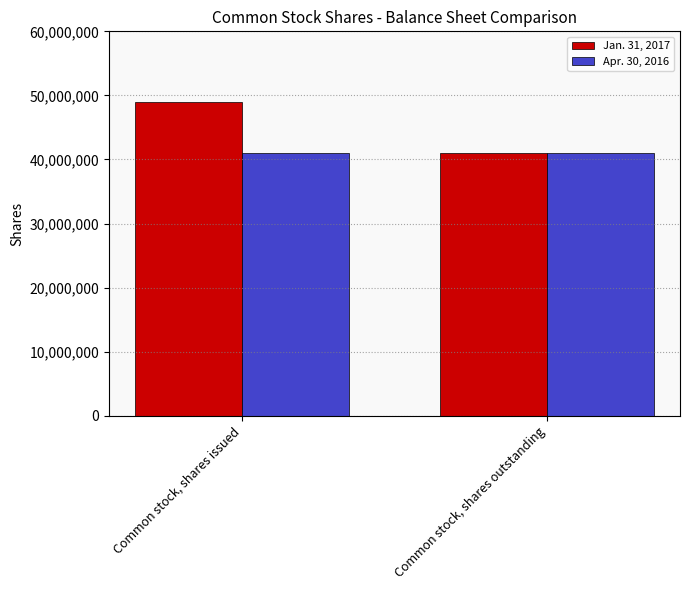

List the labels in order of Jan. 31, 2017 value, largest first.

Common stock, shares issued, Common stock, shares outstanding